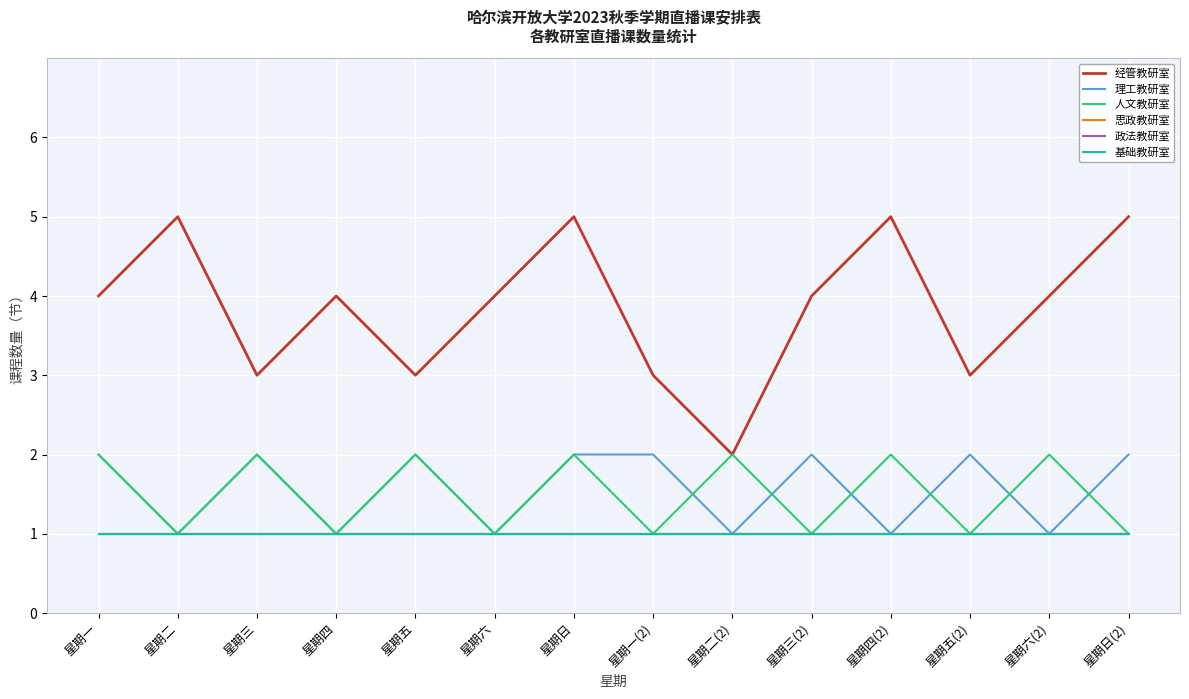

At which category does the chart reach its minimum across all series?

星期二